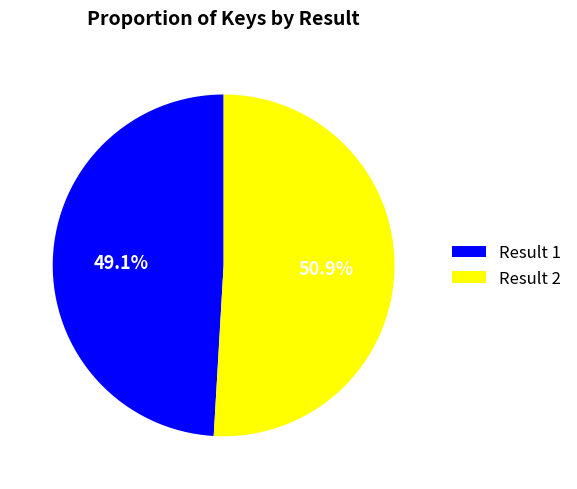

To the nearest percent, what is the average slice percentage?

50%